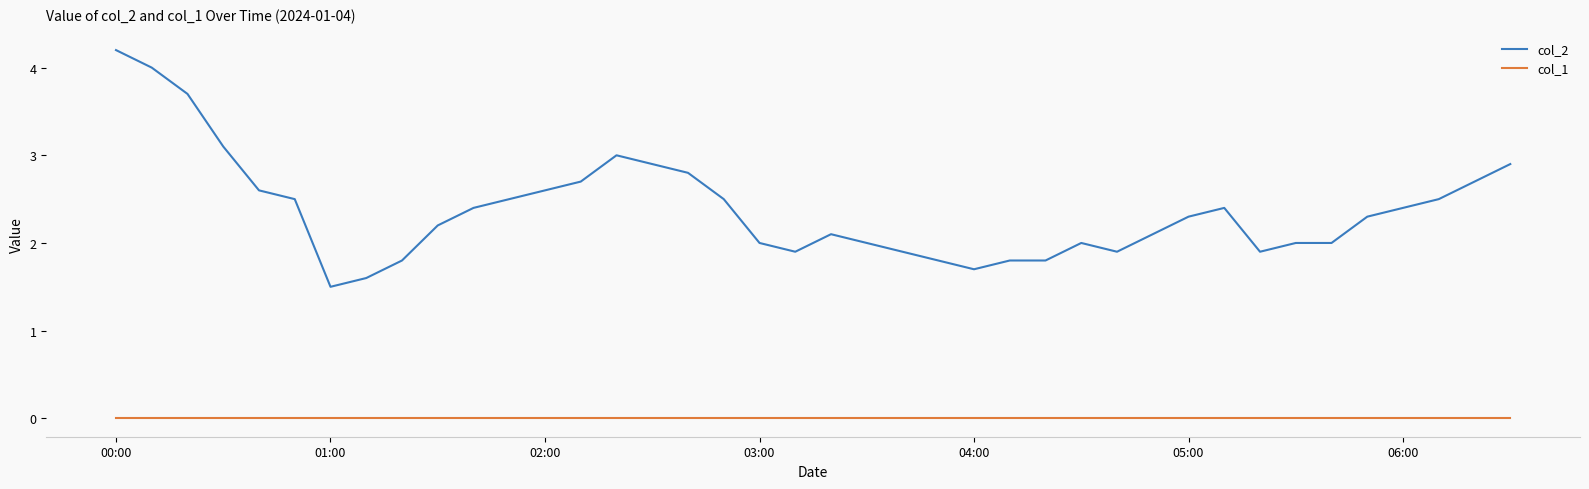

Which series has the largest range (max minus min)?

col_2